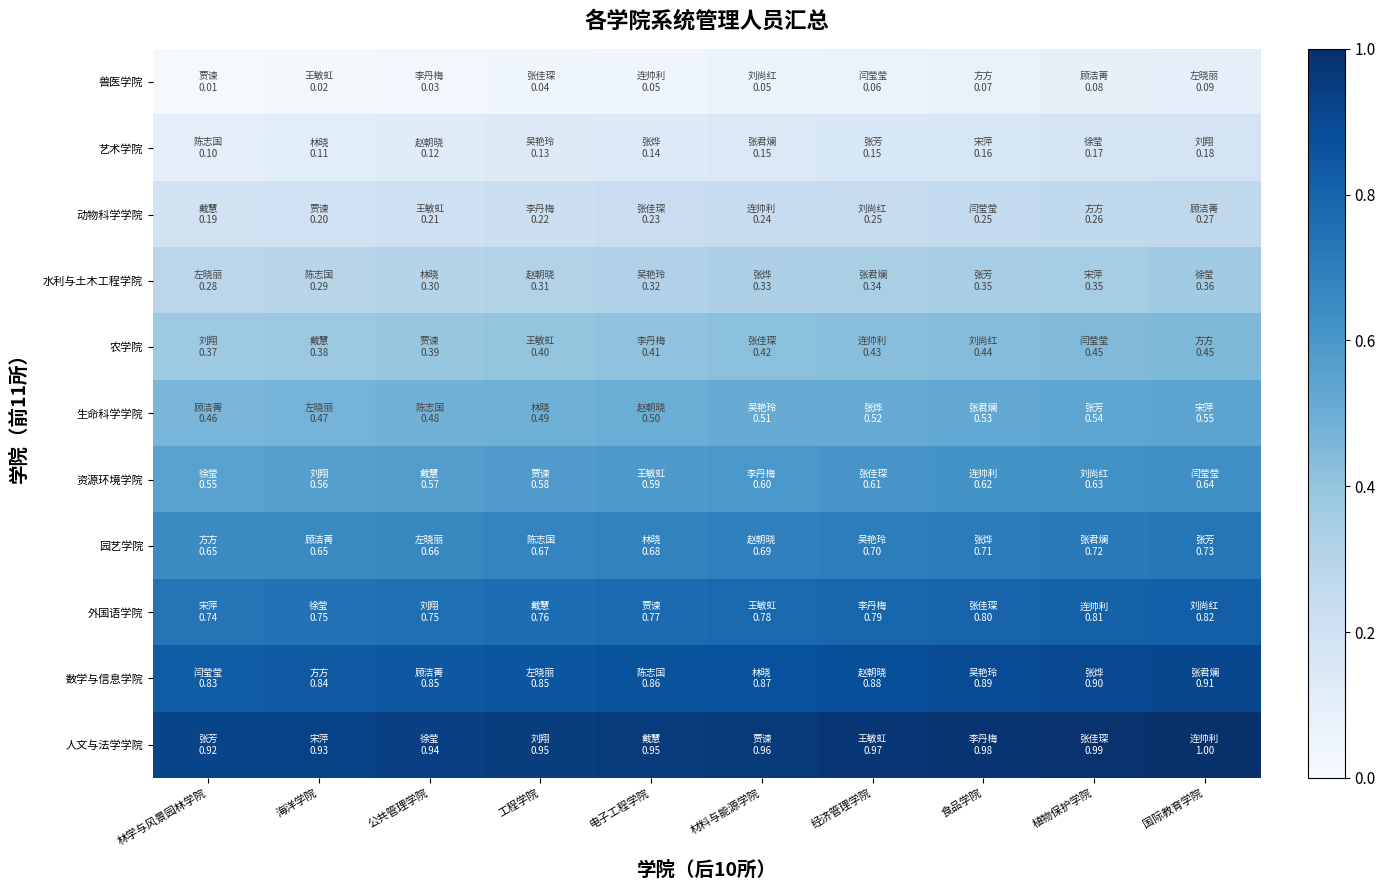

Which series has the largest total across all categories?

人文与法学学院